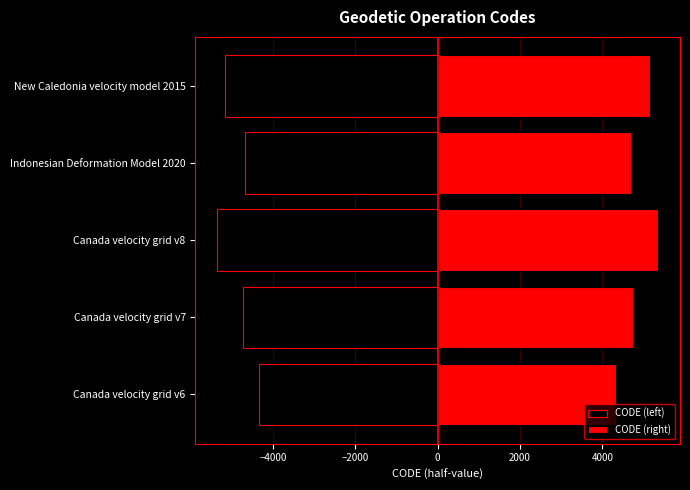

How many bars are there in each group?

2